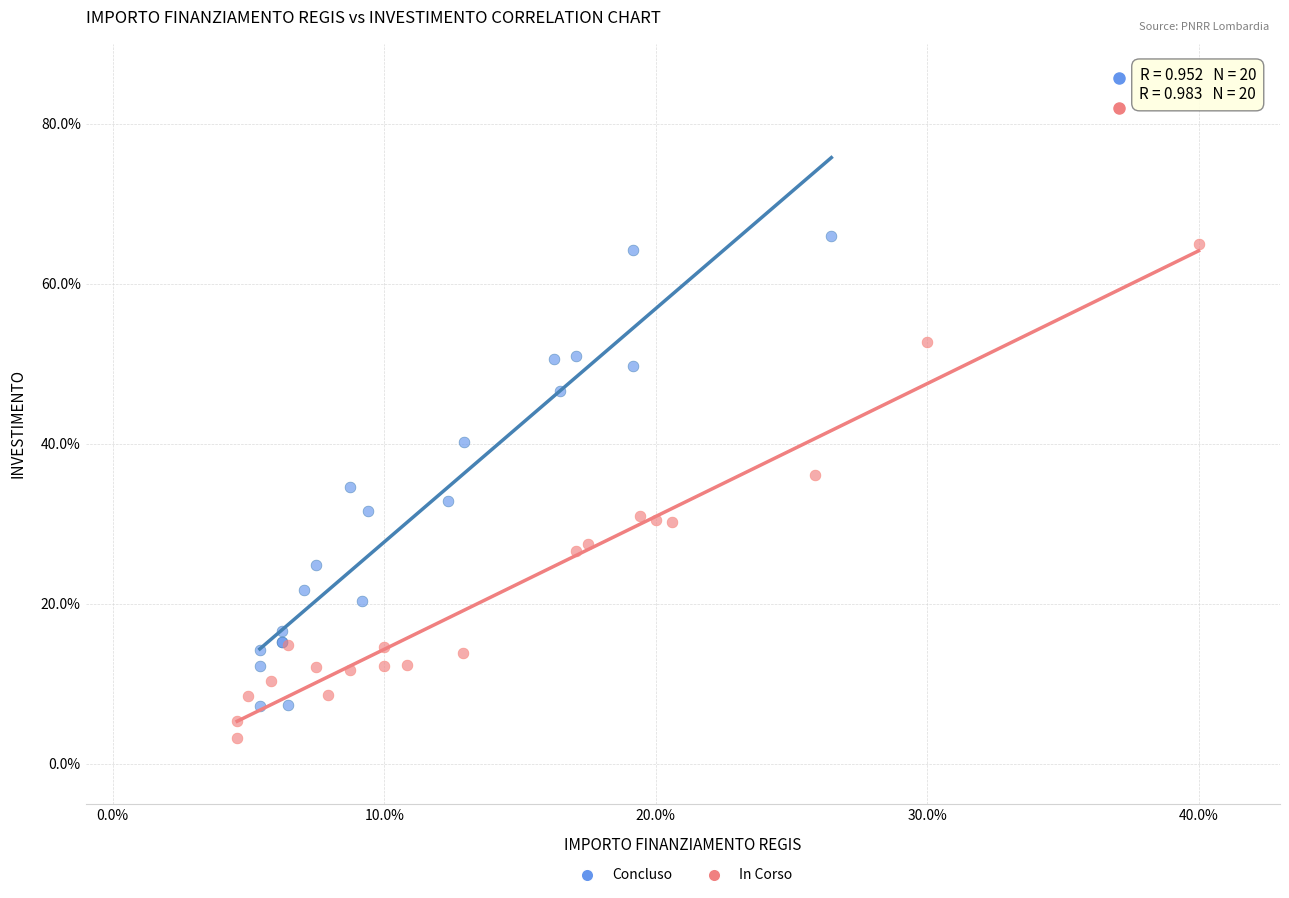

Which series has the widest spread of Y values?

In Corso